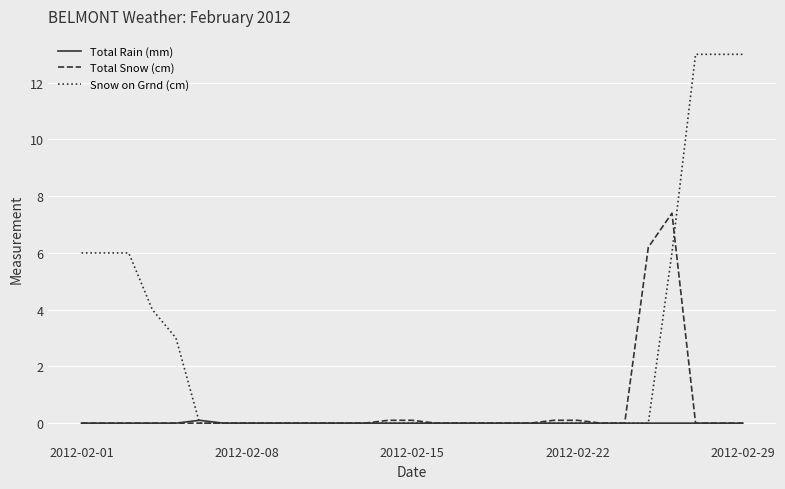

List the series in order of their overall mean, lowest first.

Total Rain (mm), Total Snow (cm), Snow on Grnd (cm)